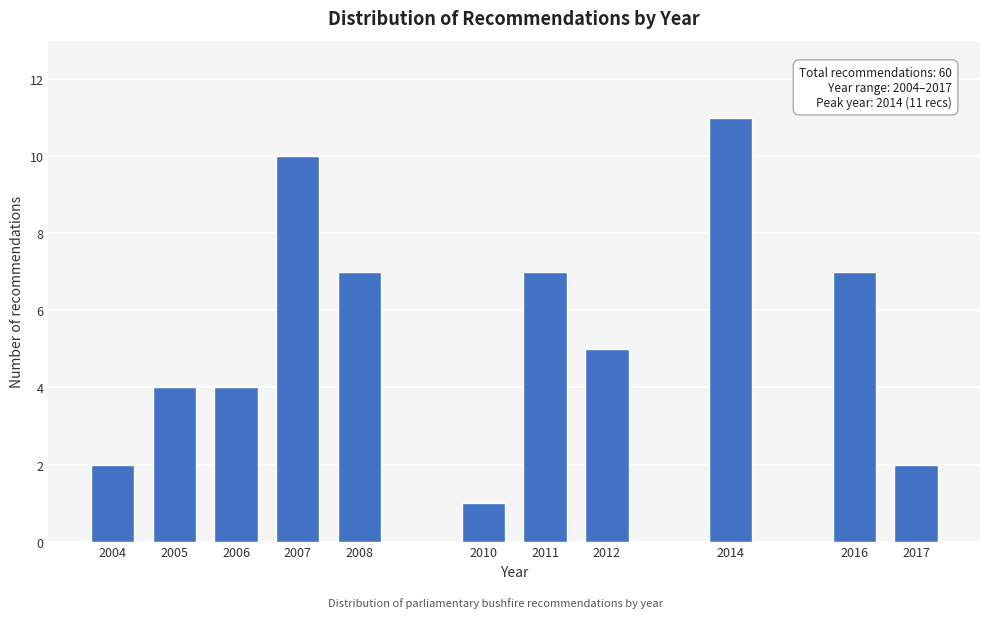

Reading right to left, extract all data points from this chart.

2	7	11	5	7	1	7	10	4	4	2